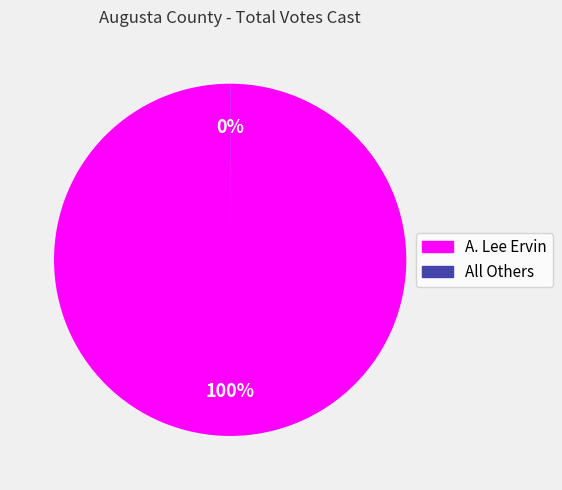

Which category has the biggest portion of the pie?

A. Lee Ervin